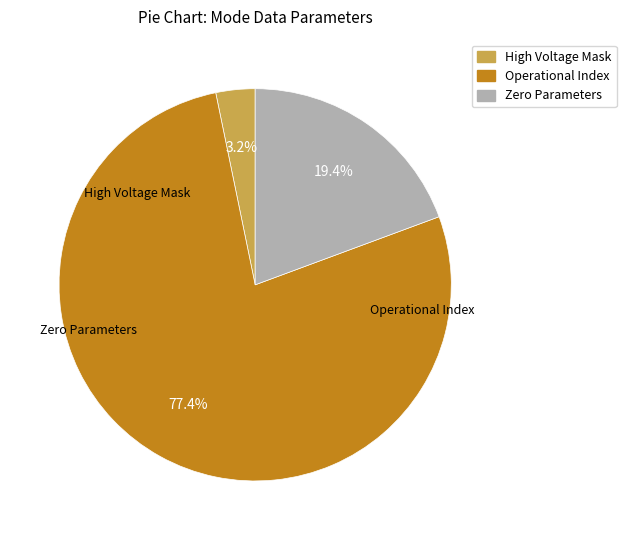

How many segments does this pie chart have?

3